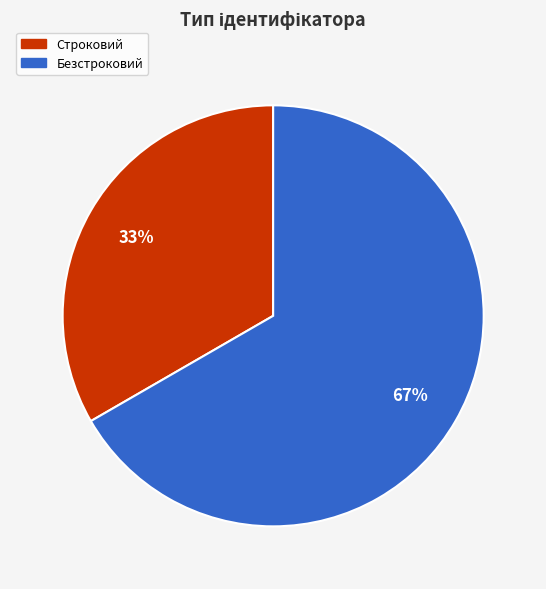

To the nearest percent, what is the average slice percentage?

50%